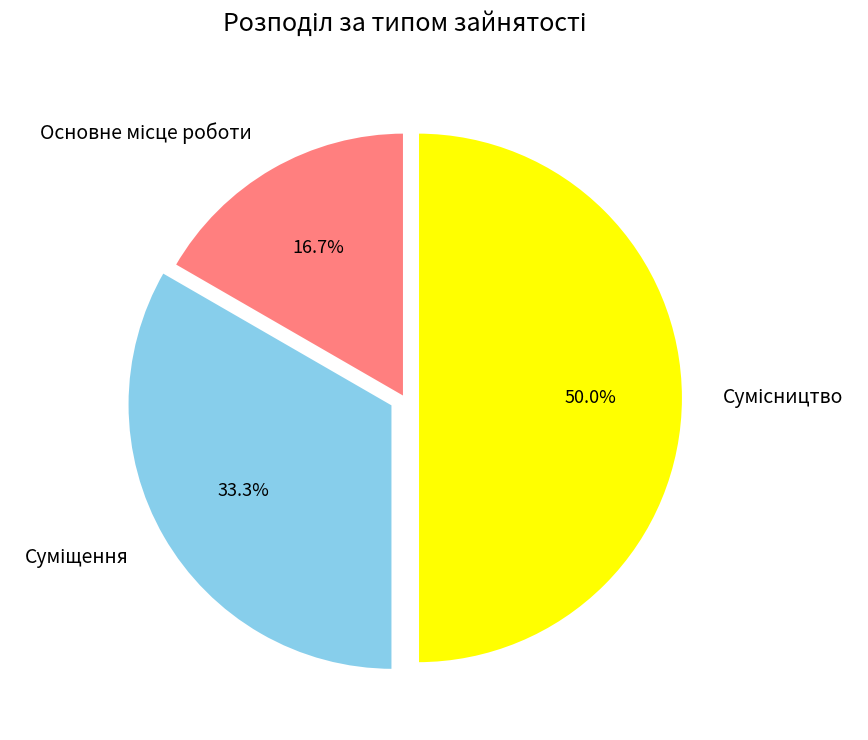

To the nearest percent, what is the difference between the largest and smallest slice percentages?

33%